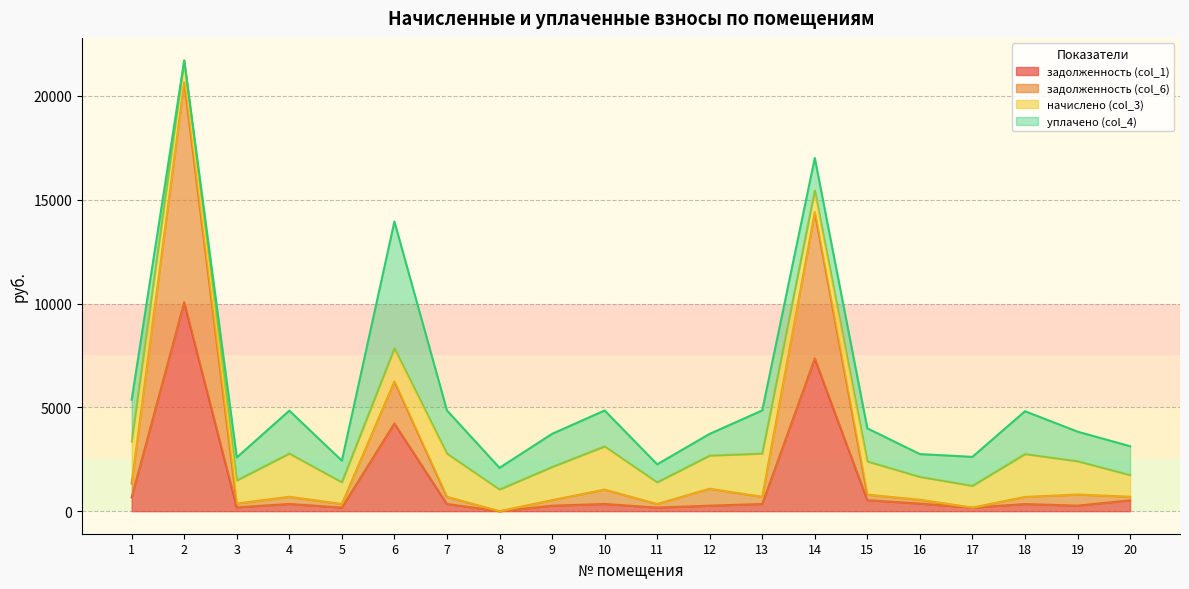

At which category does задолженность (col_1) reach its first local valley?

3